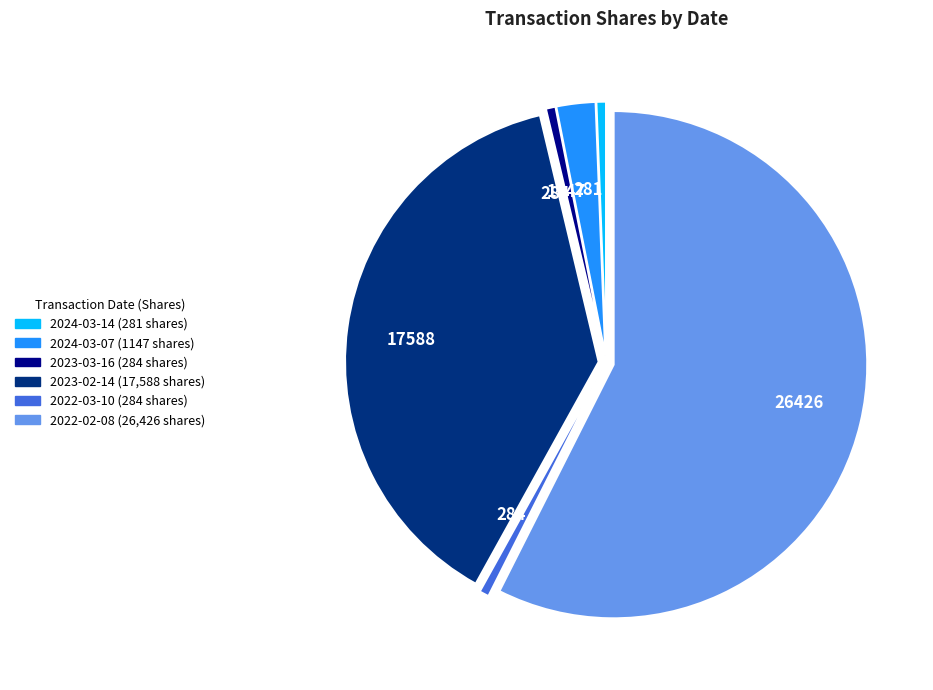

Is there a majority slice in this chart?

Yes